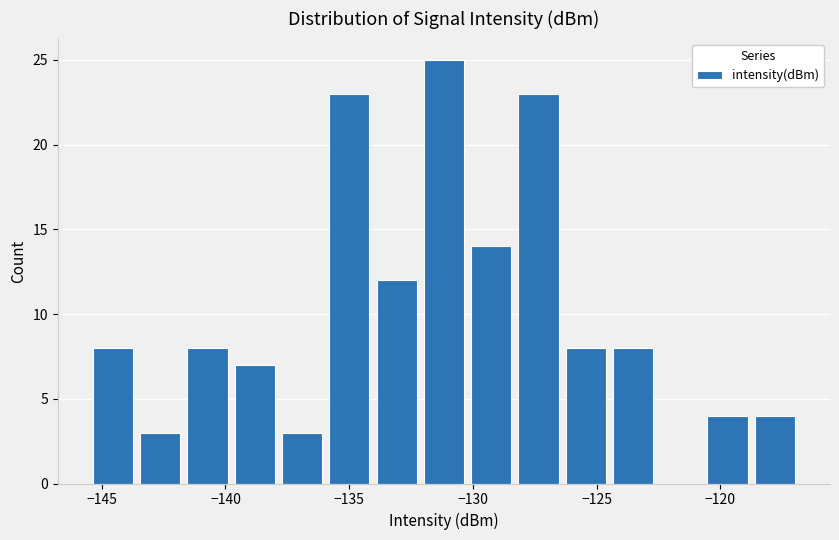

Read against the x-axis, roughly where is the centre of the tallest bar?

-131.0